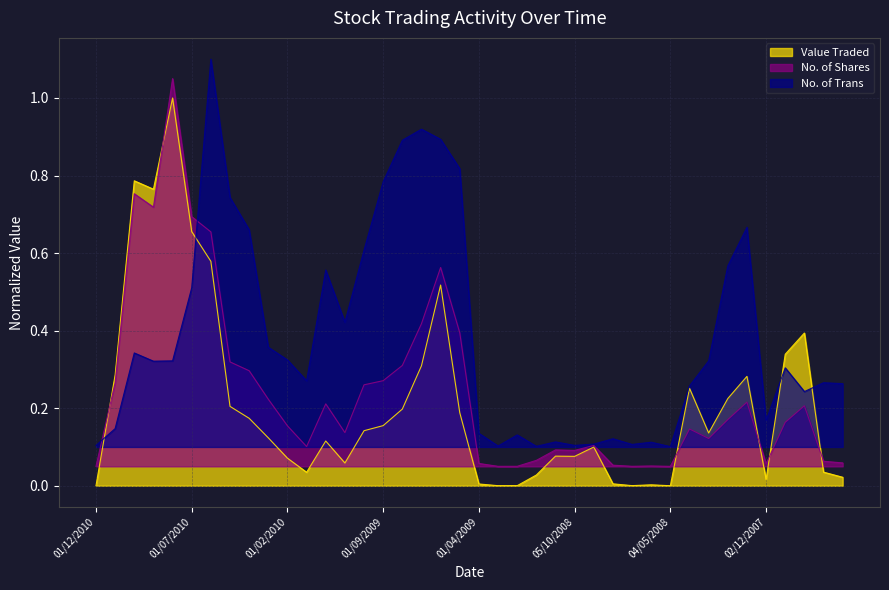

After their last crossing, which series has the higher values: No. of Shares or Value Traded?

No. of Shares